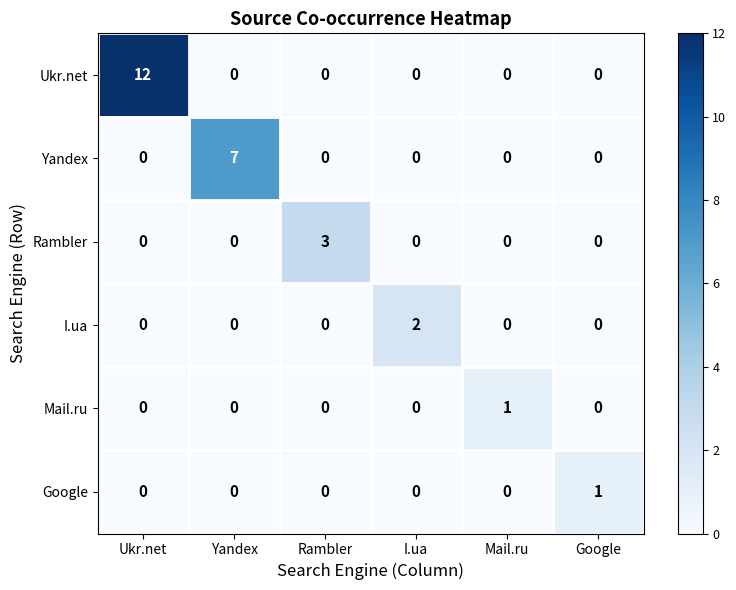

What is the spread (max minus min) of values at Mail.ru?

1